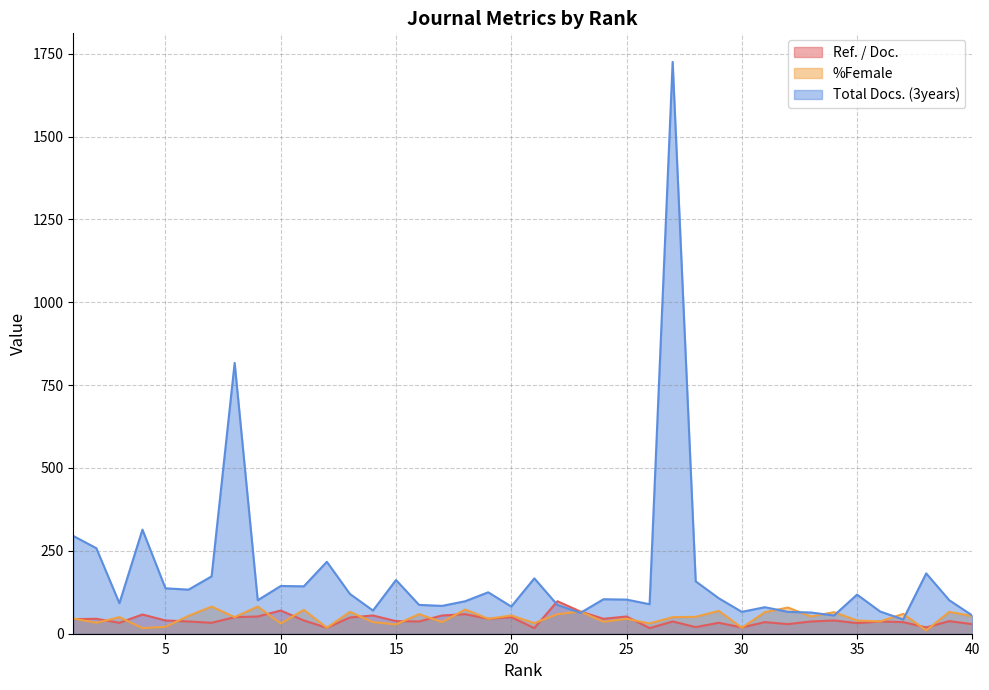

Between which two adjacent categories do Total Docs. (3years) and %Female first intersect?

22 and 23